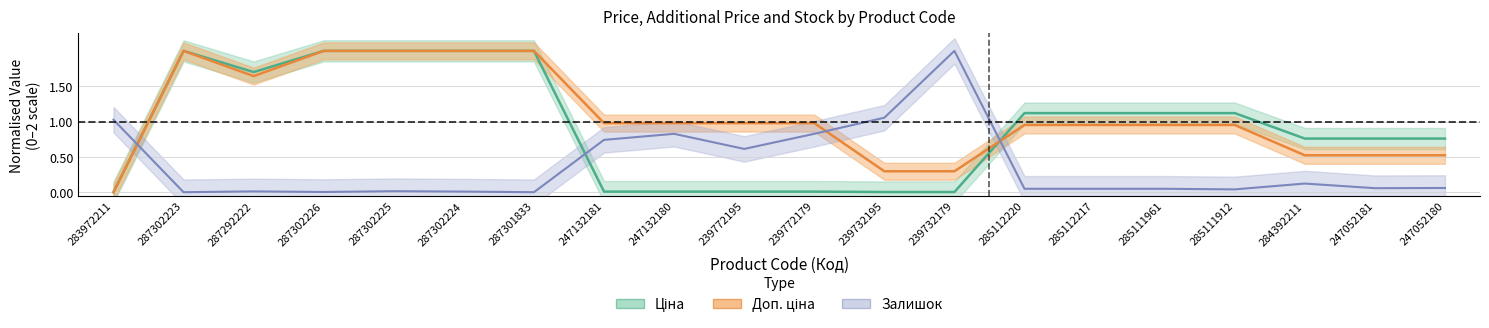

At which label is Ціна closest to 1?

285112220